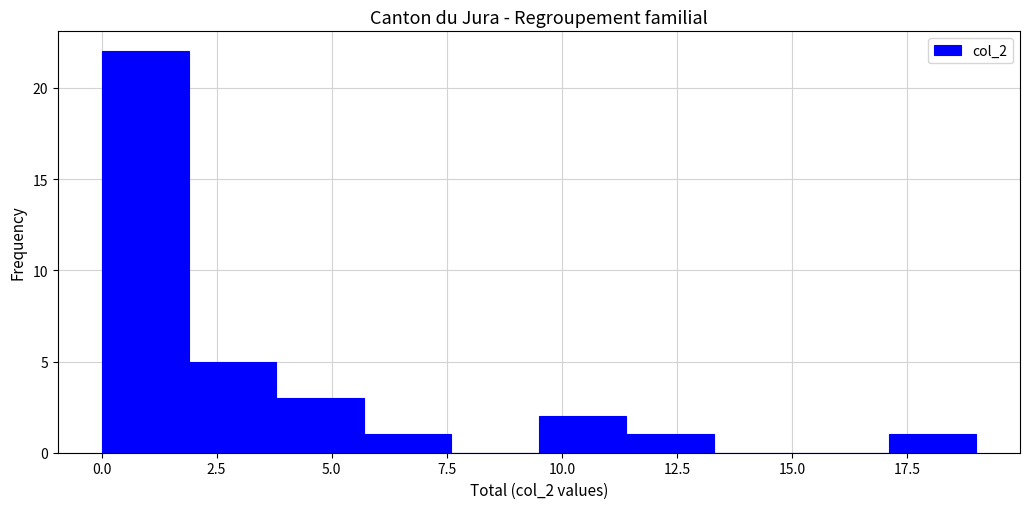

Around what value on the x-axis is the tallest bar? Give the approximate position of its centre, as read against the axis.

1.0